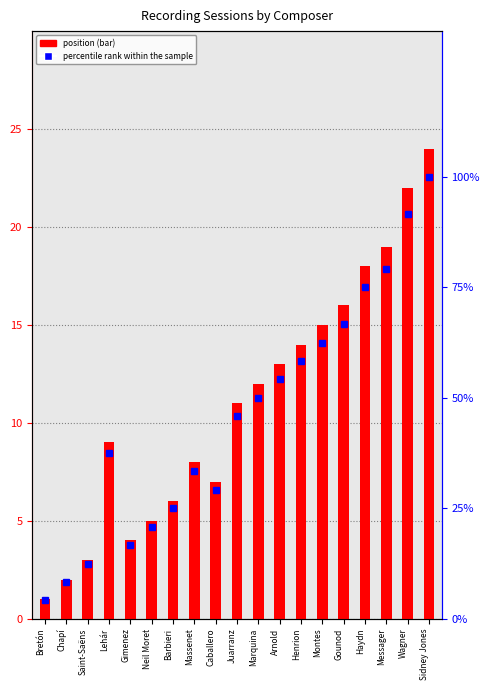

What is the total value across all series at Bretón?

5.2